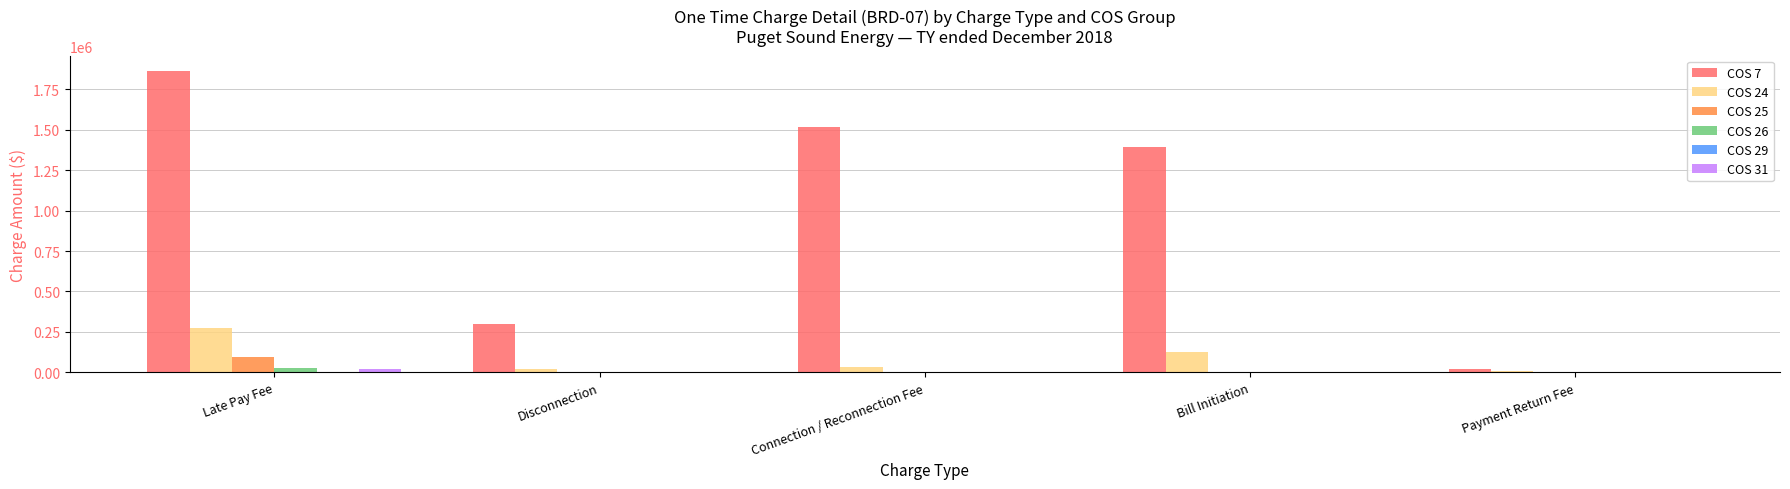

Which series has the largest total across all categories?

COS 7